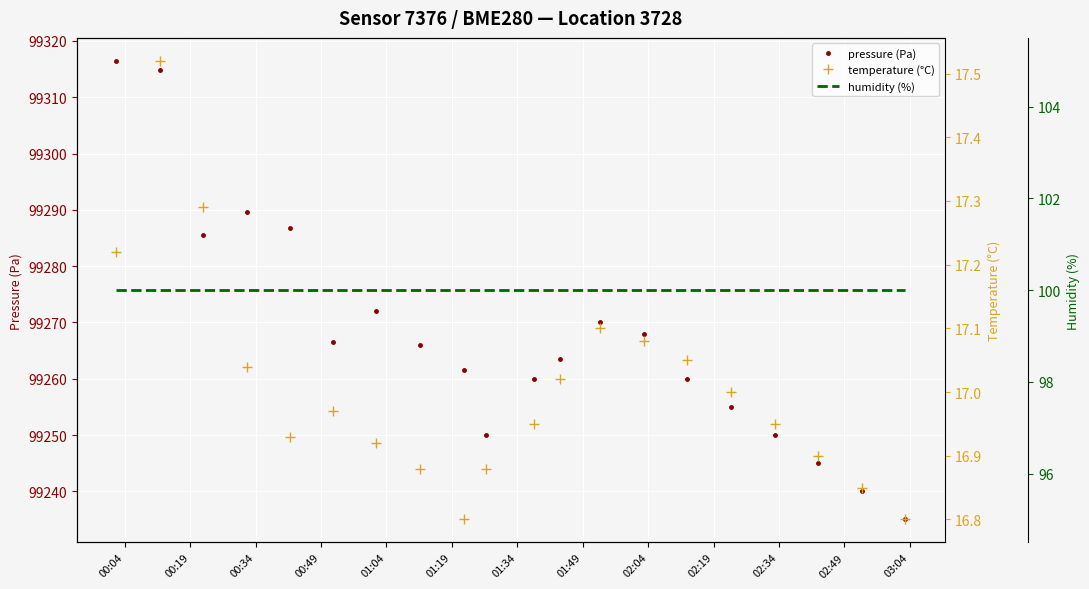

What is the average value of the humidity (%) series?

100.0